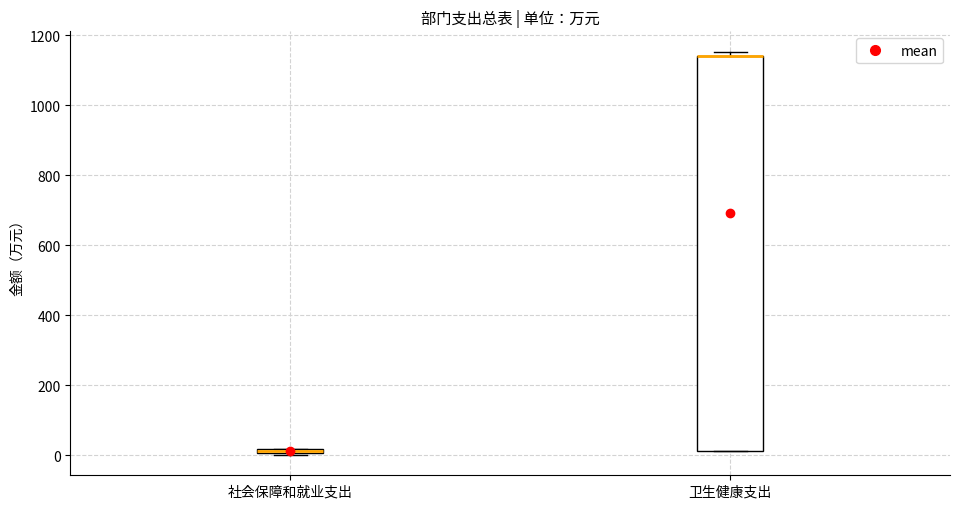

Which box is the tallest, from its lower edge to its upper edge?

卫生健康支出